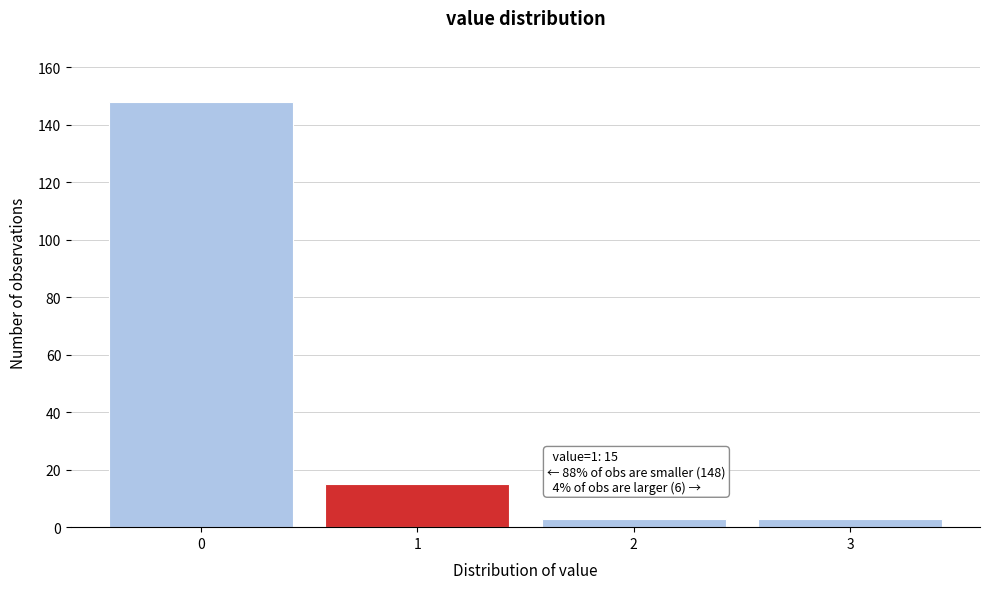

Reading left to right, extract all data points from this chart.

148	15	3	3